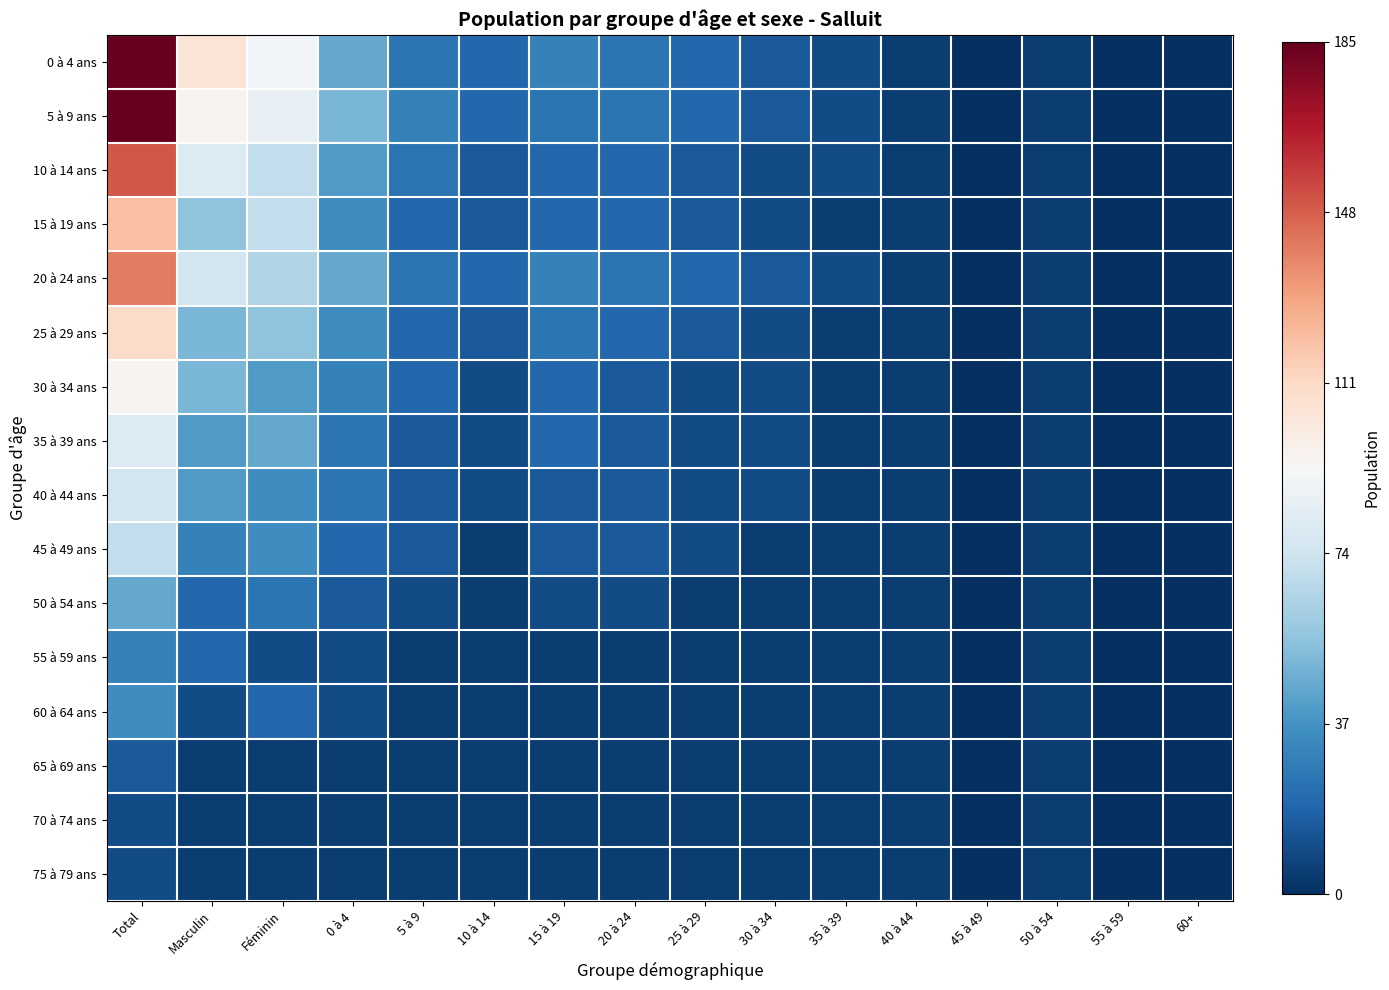

Rank the series by their maximum value, from lowest to highest.

70 à 74 ans, 75 à 79 ans, 65 à 69 ans, 55 à 59 ans, 60 à 64 ans, 50 à 54 ans, 45 à 49 ans, 40 à 44 ans, 35 à 39 ans, 30 à 34 ans, 25 à 29 ans, 15 à 19 ans, 20 à 24 ans, 10 à 14 ans, 0 à 4 ans, 5 à 9 ans